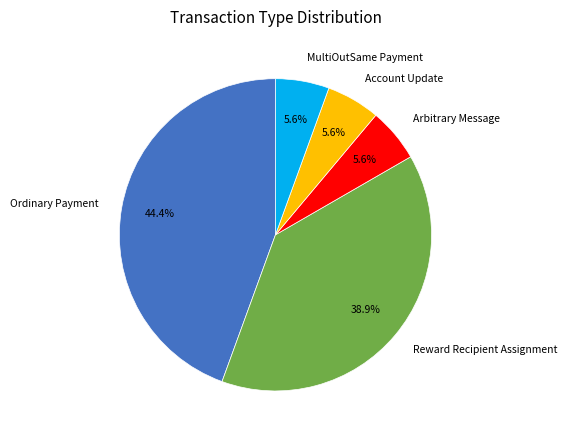

To the nearest percent, what portion does MultiOutSame Payment represent?

6%